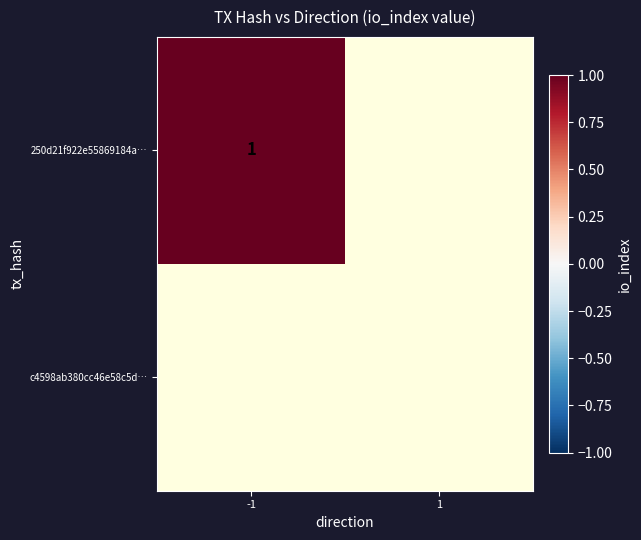

Rank the categories by c4598ab380cc46e58c5d4d9cdf7fcb9b15cc82b value from lowest to highest.

-1, 1